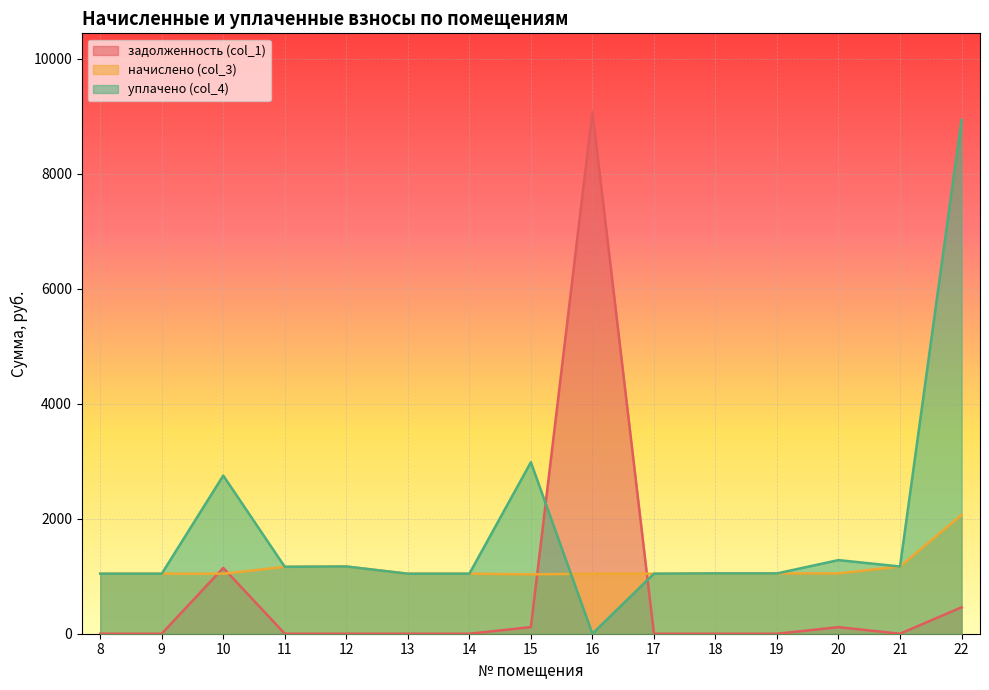

What is the value of the начислено (col_3) point at the 7th from the left?

1043.5